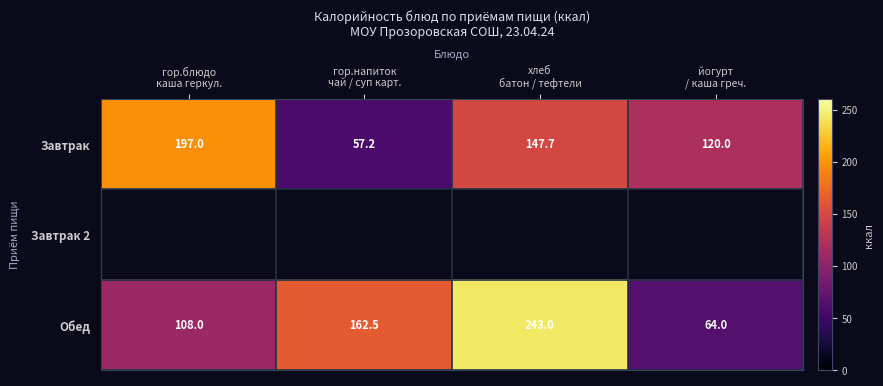

What is the lowest value of the Завтрак series?

57.2